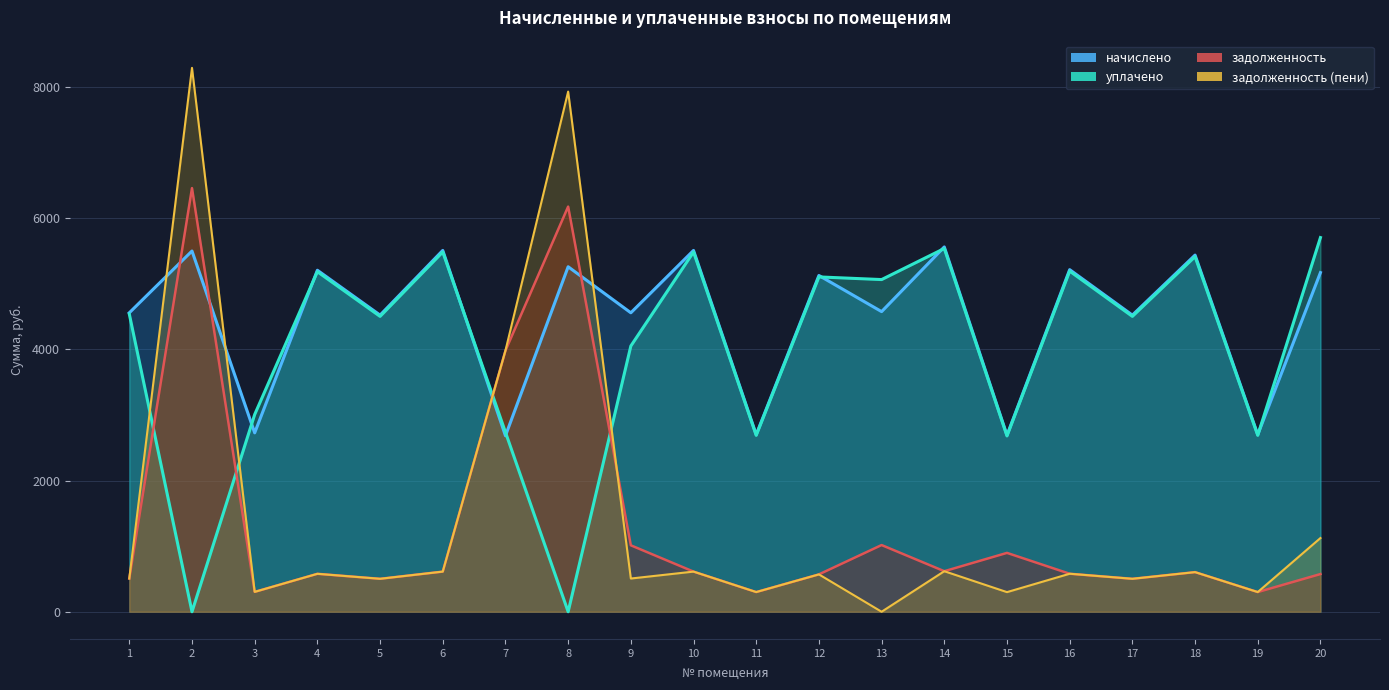

True or false: уплачено has more than 2 points higher than both neighbors.

True